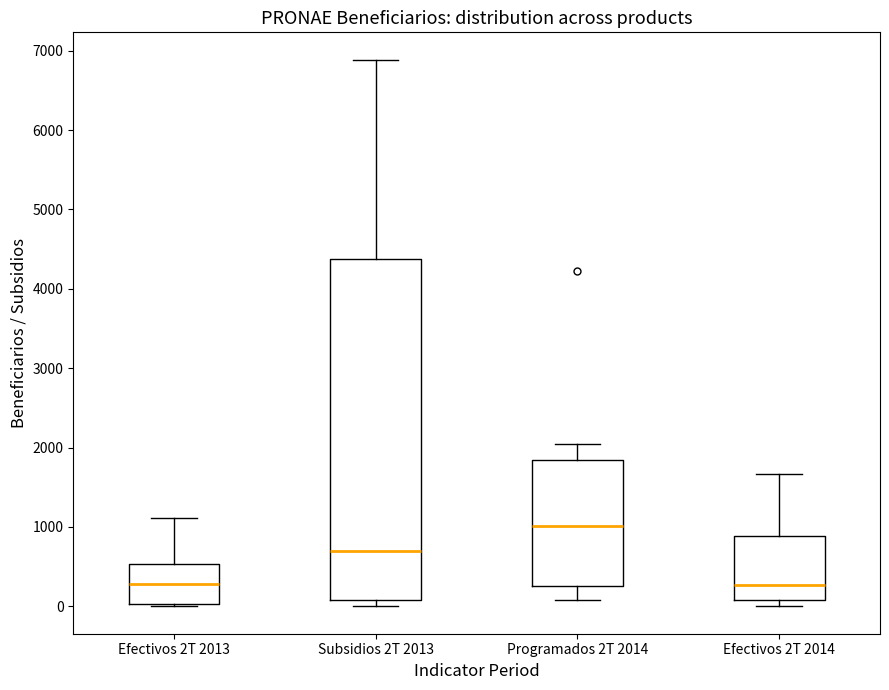

Reading left to right, read every box against the y-axis: the position of its median line, the range the box covers, and the ends of its whiskers. The values are not printed on the chart, so give them approximately, as read against the axis.

Efectivos 2T 2013: median 300, box 0 to 500, whiskers 0 to 1100
Subsidios 2T 2013: median 700, box 100 to 4400, whiskers 0 to 6900
Programados 2T 2014: median 1000, box 300 to 1800, whiskers 100 to 2100
Efectivos 2T 2014: median 300, box 100 to 900, whiskers 0 to 1700